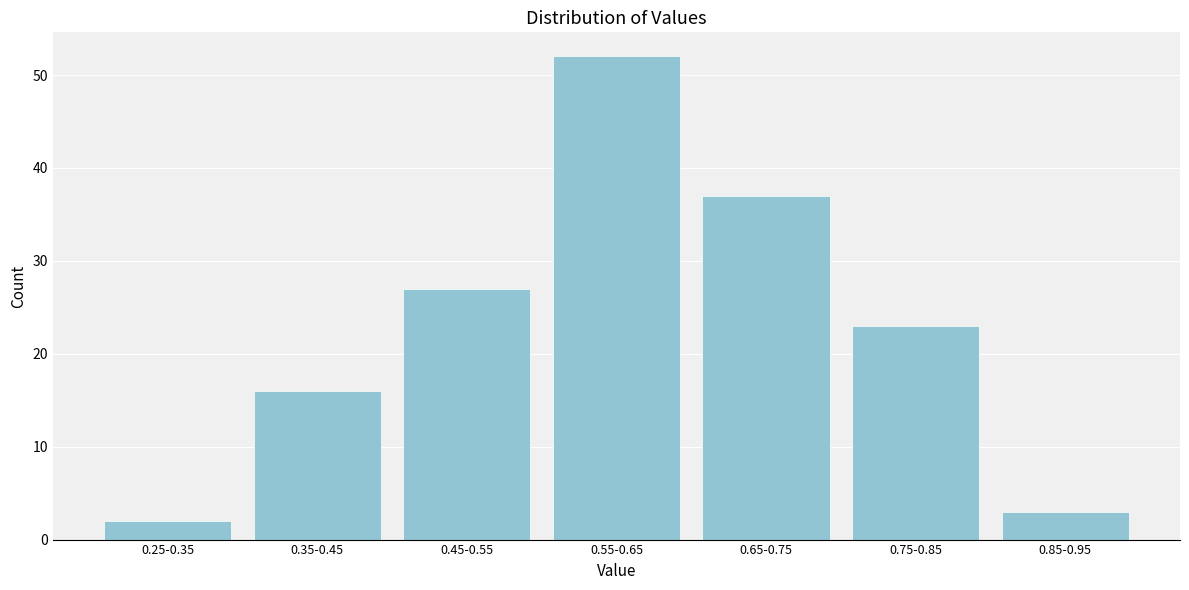

Reading left to right, list all the values displayed in this chart.

0.25-0.35=2	0.35-0.45=16	0.45-0.55=27	0.55-0.65=52	0.65-0.75=37	0.75-0.85=23	0.85-0.95=3